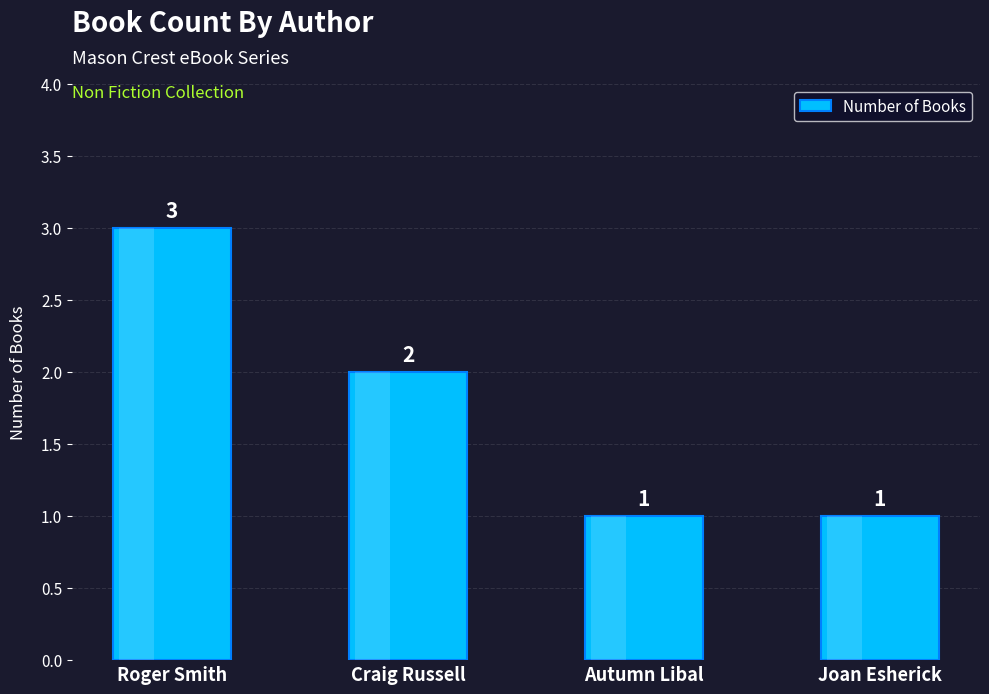

Which category has the highest value across all series?

Roger Smith